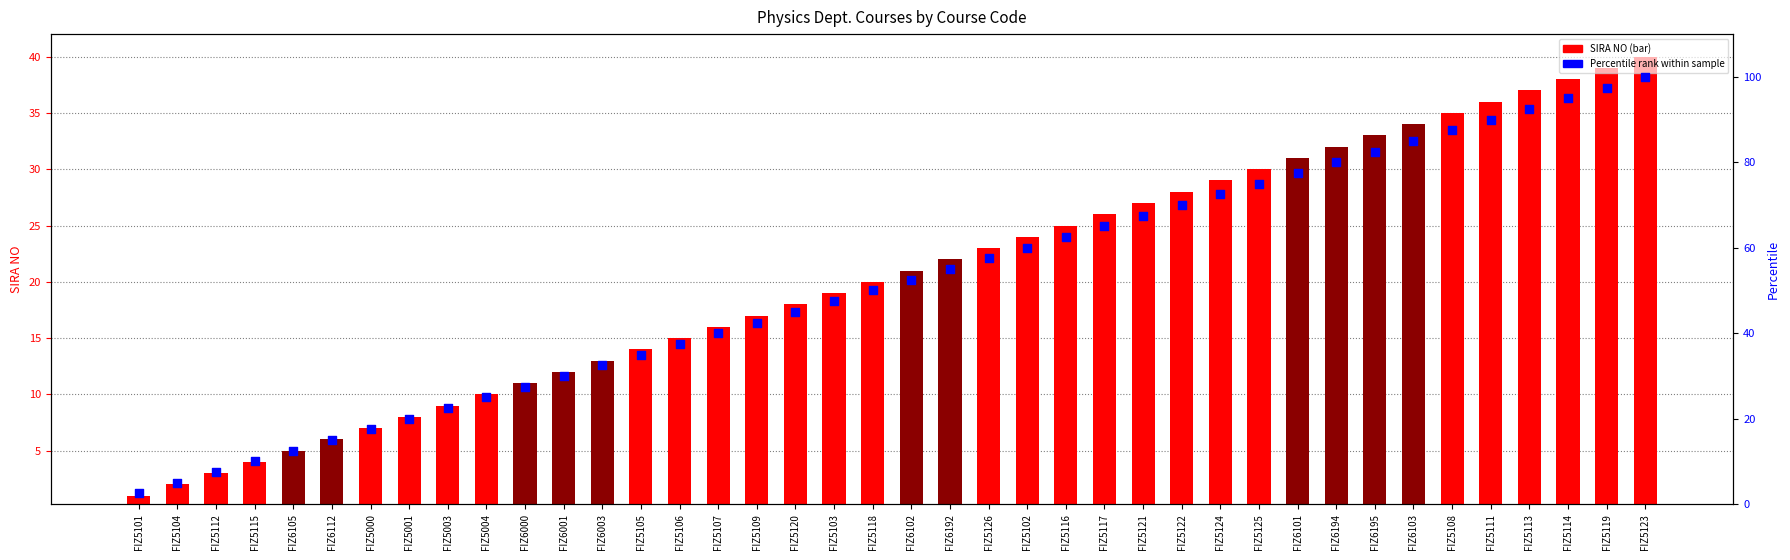

At how many categories does at least one series exceed 92?

4